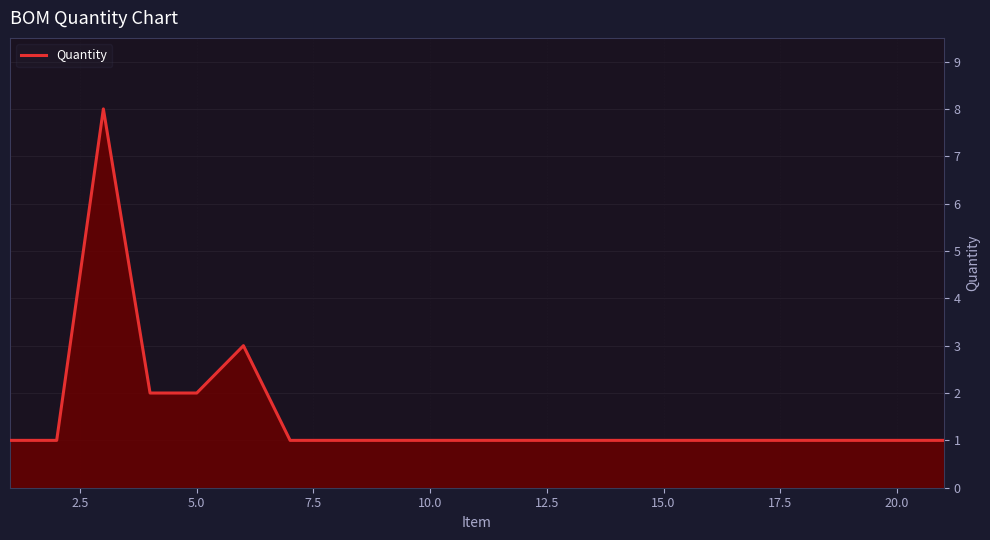

What is the greatest value displayed?

8